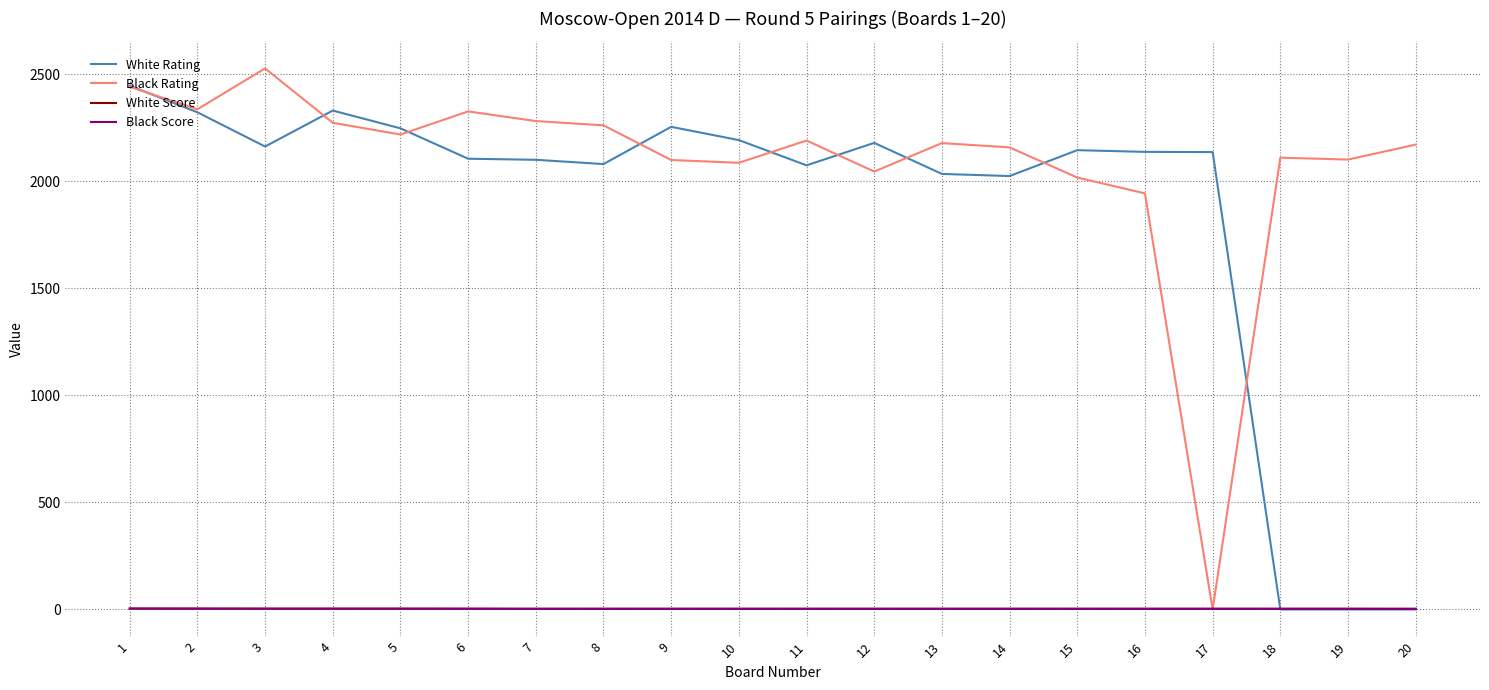

Is the value of White Rating at 6 greater than the value of White Score at 1?

Yes